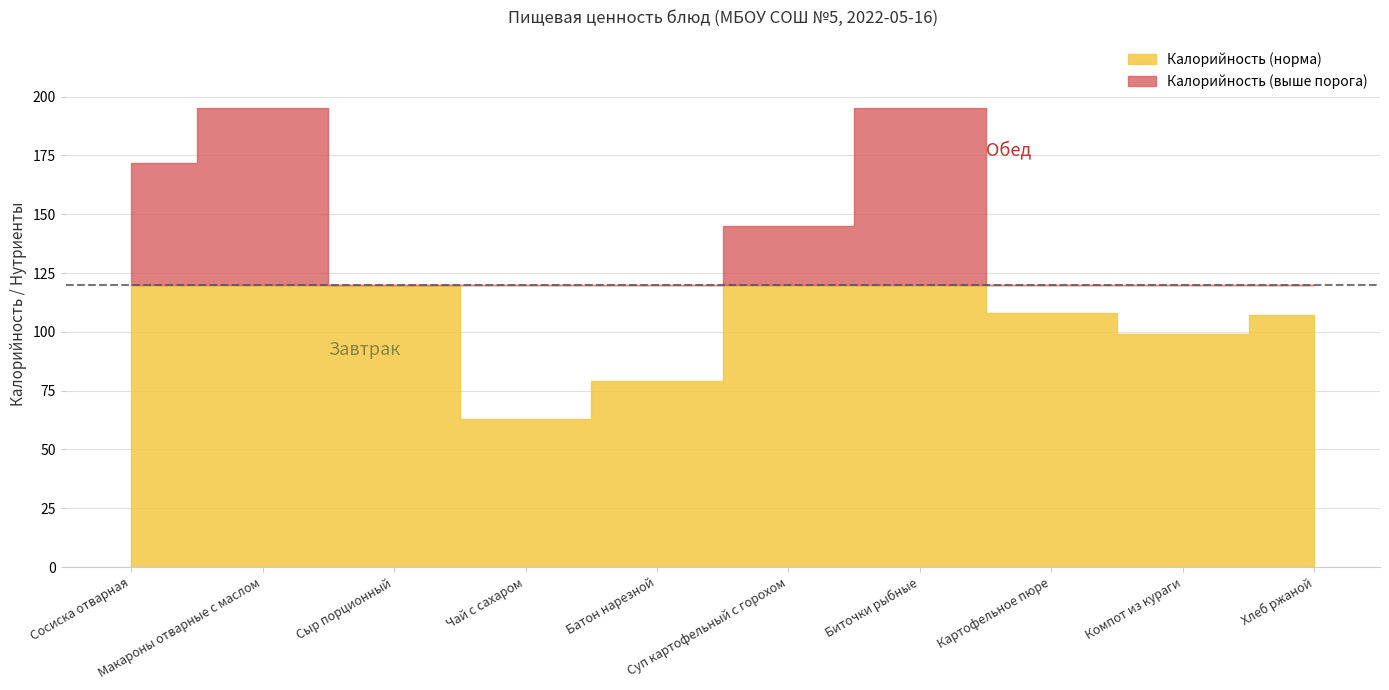

What value does the Калорийность series have at Сосиска отварная?

172.0